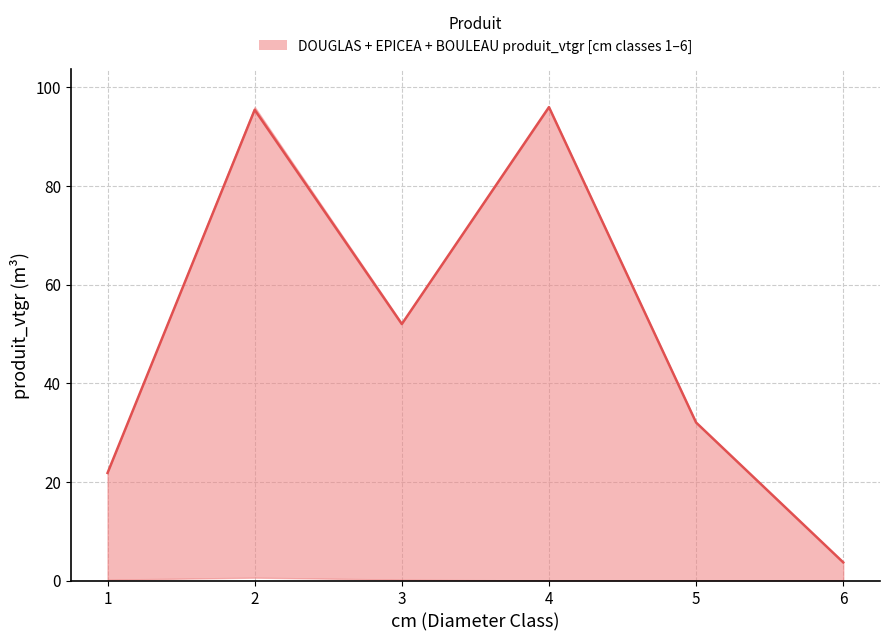

How many categories are shown in the chart?

6